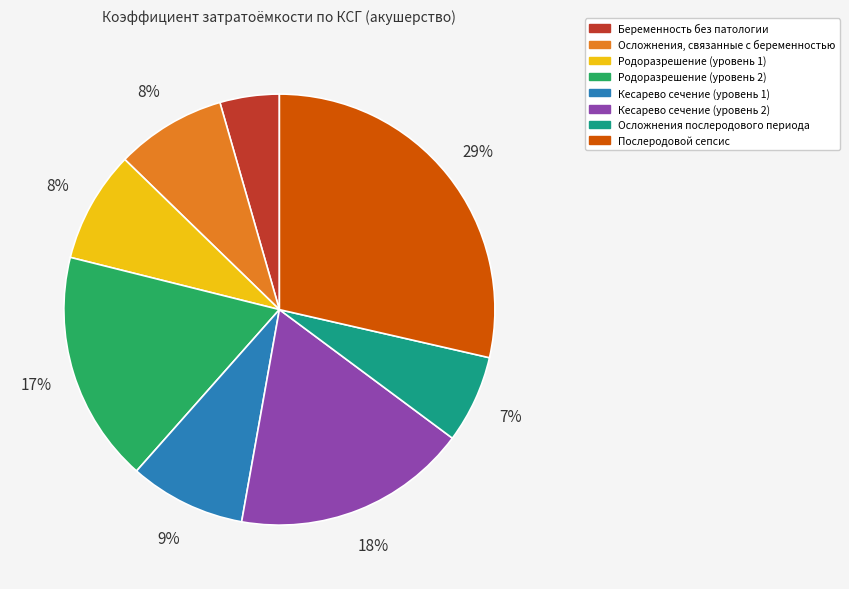

To the nearest percent, what percentage of the pie is Осложнения, связанные с беременностью?

8%